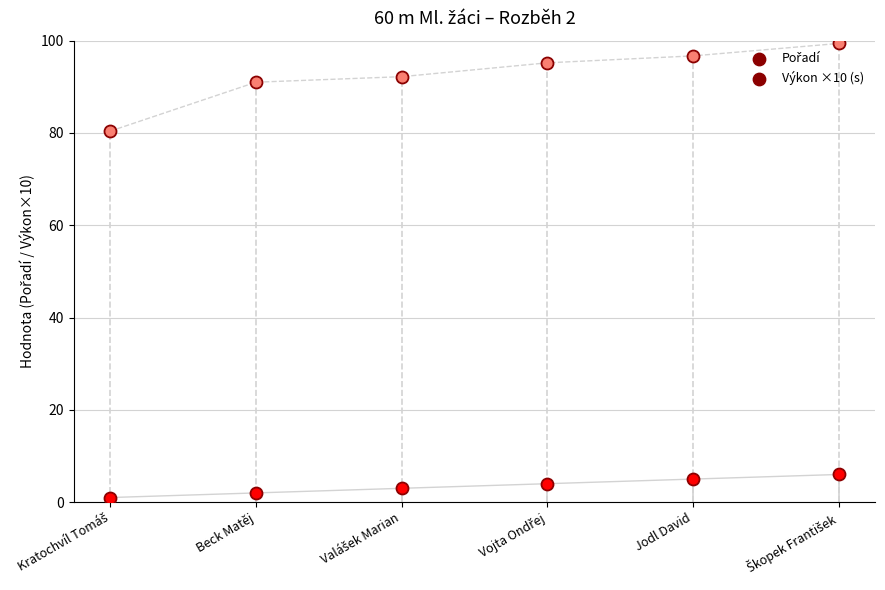

Which series has the largest total across all categories?

Výkon ×10 (s)